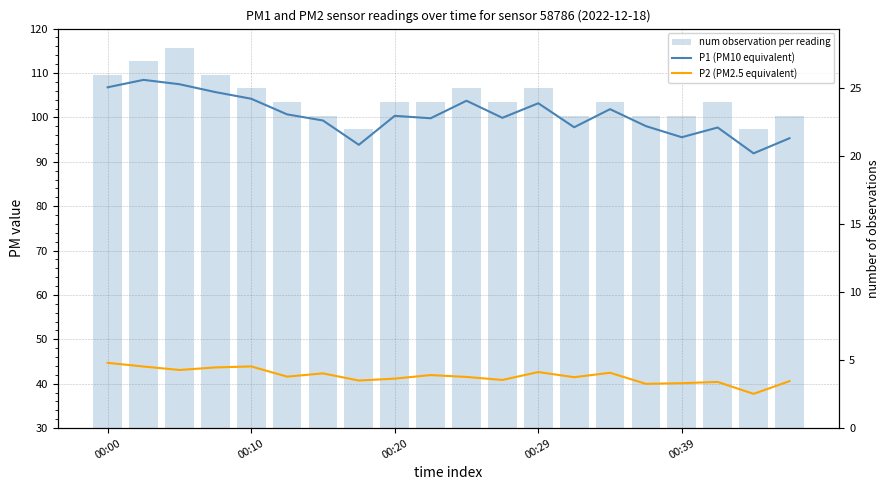

At which label does P1 (PM10 equivalent) first exceed 100?

00:00